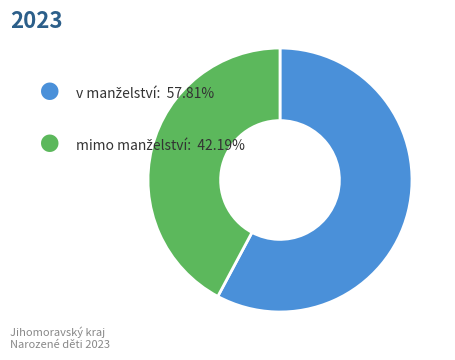

How many slices are in this pie chart?

2